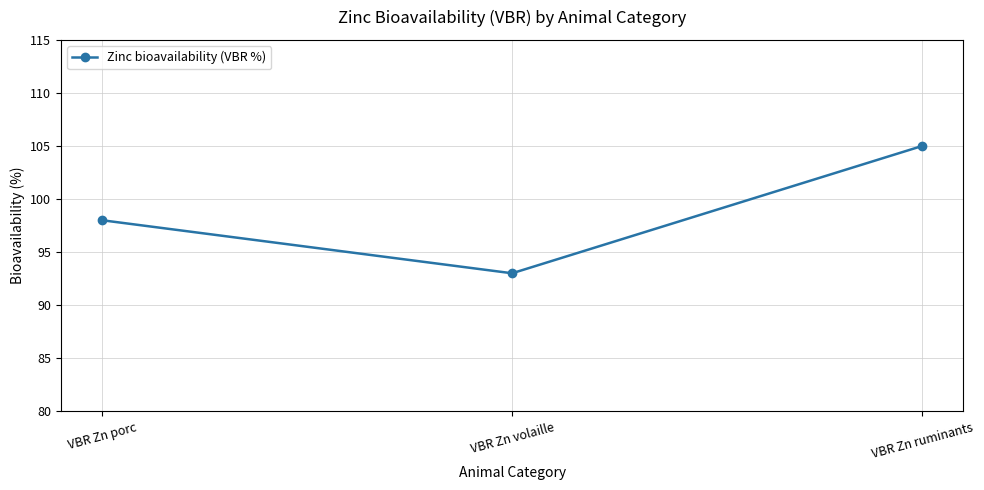

What is the label of the 2nd point from the left?

VBR Zn volaille